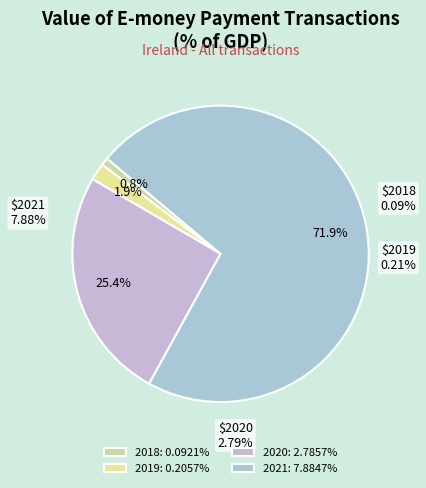

To the nearest percent, what is the difference between the largest and smallest slice percentages?

71%